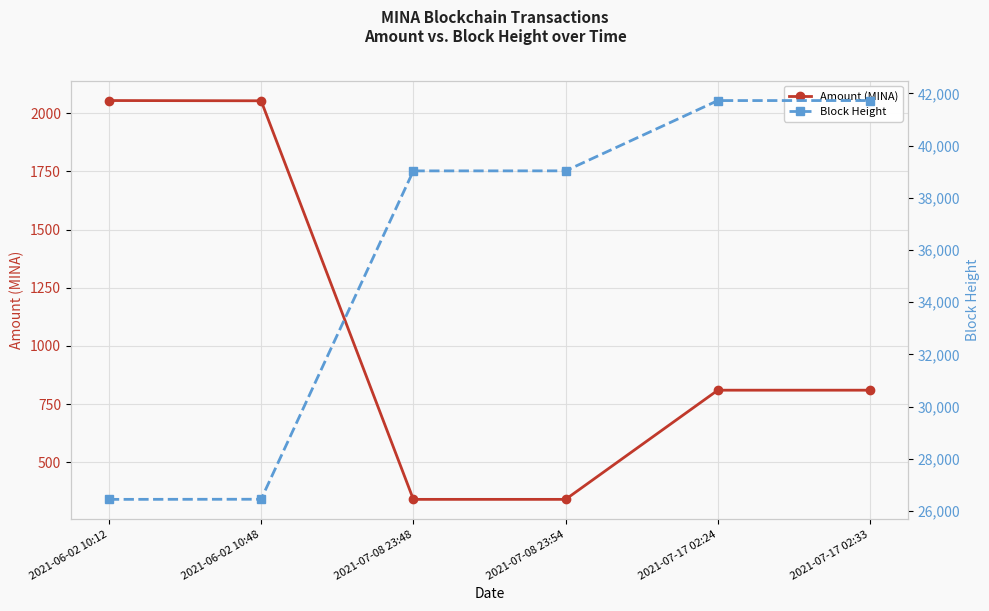

Where is Block Height nearest to the value 34088?

2021-07-08 23:48